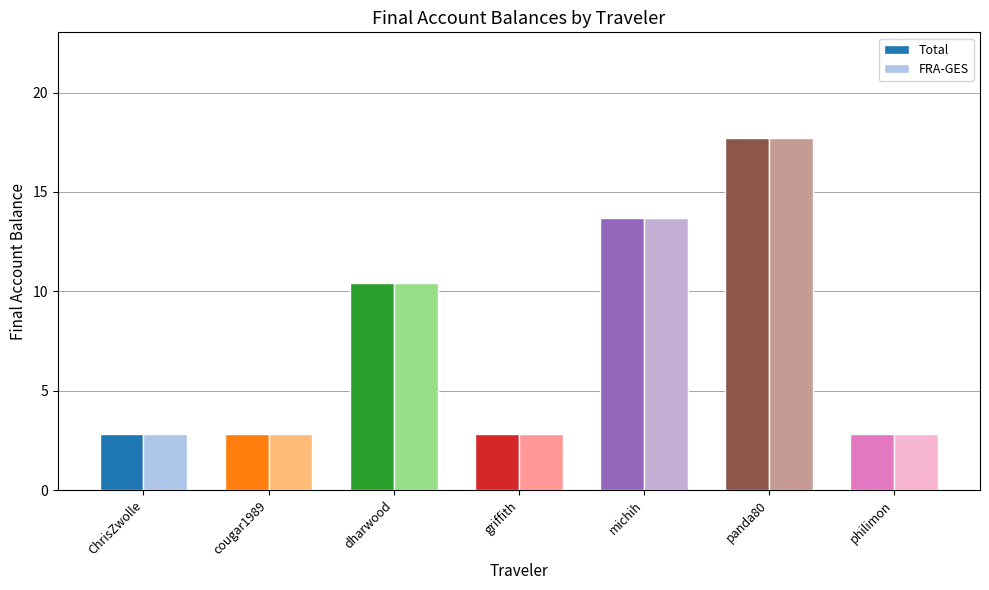

How many bars are there in each group?

2